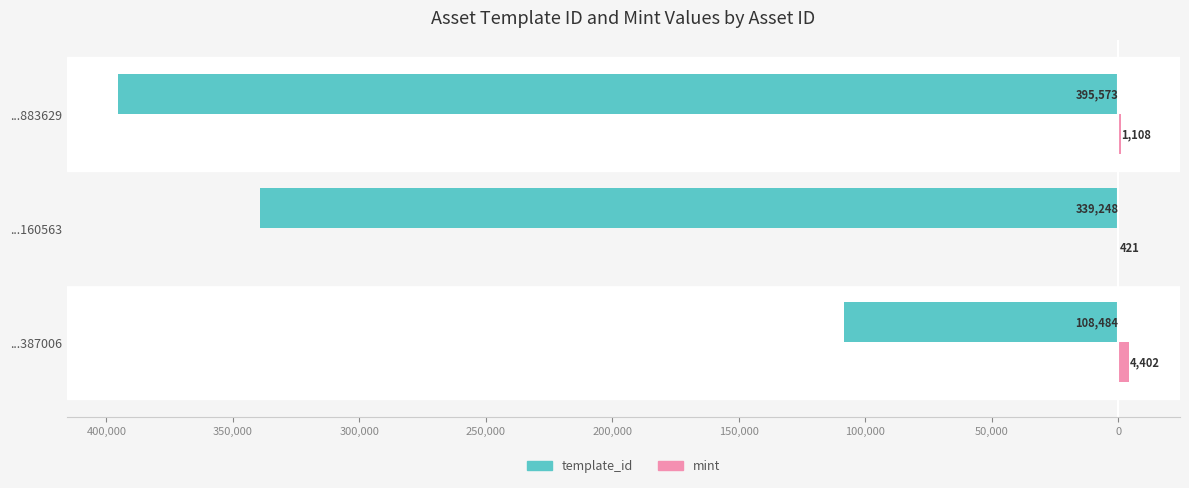

What are all the series names shown in the legend?

template_id, mint